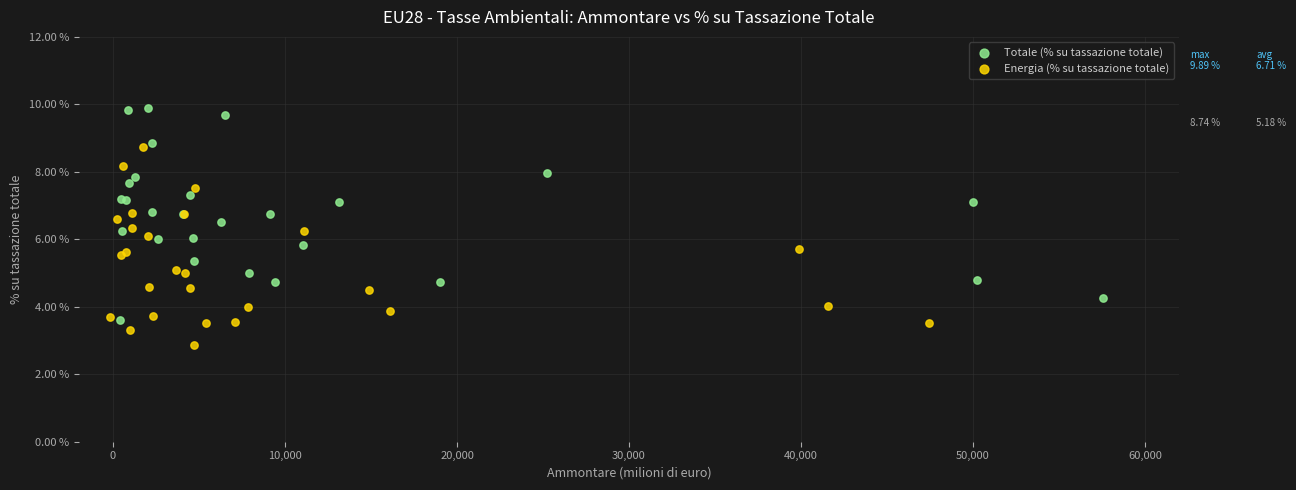

Which series contains the highest Y value?

Totale (% su tassazione totale)